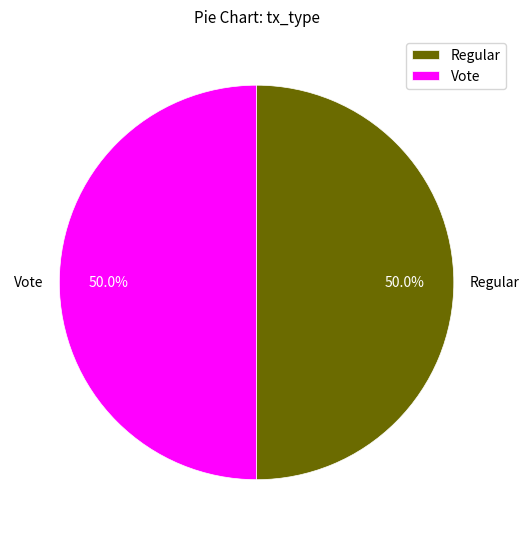

To the nearest percent, what is the combined percentage of Regular and Vote?

100%